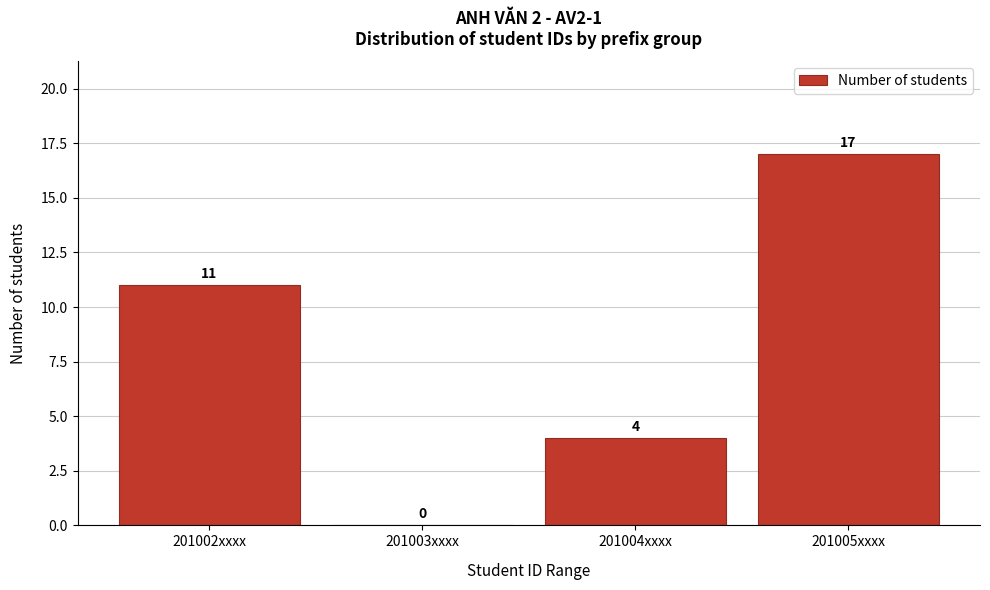

Reading right to left, what are all the values shown in this chart?

201005xxxx=17	201004xxxx=4	201003xxxx=0	201002xxxx=11